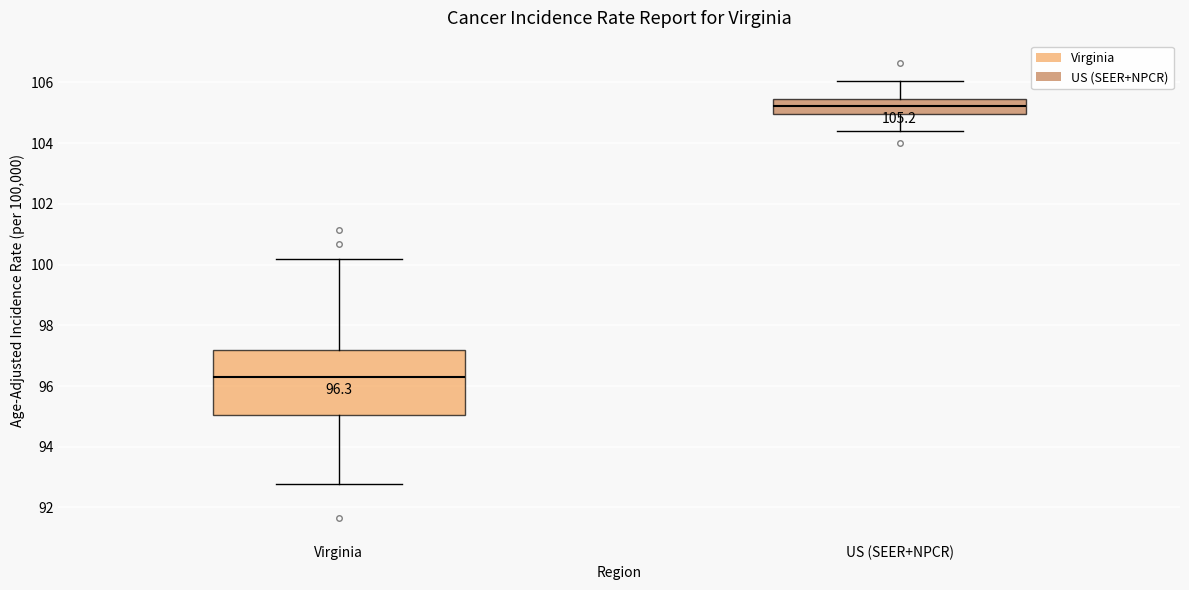

Which box has the highest median line?

US (SEER+NPCR)